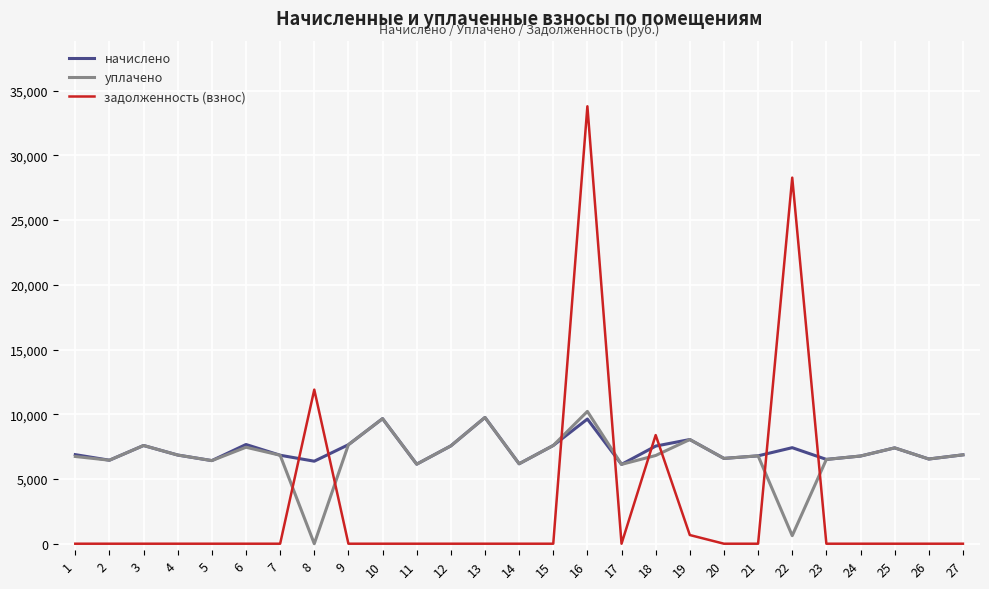

Which series has the largest total across all categories?

начислено